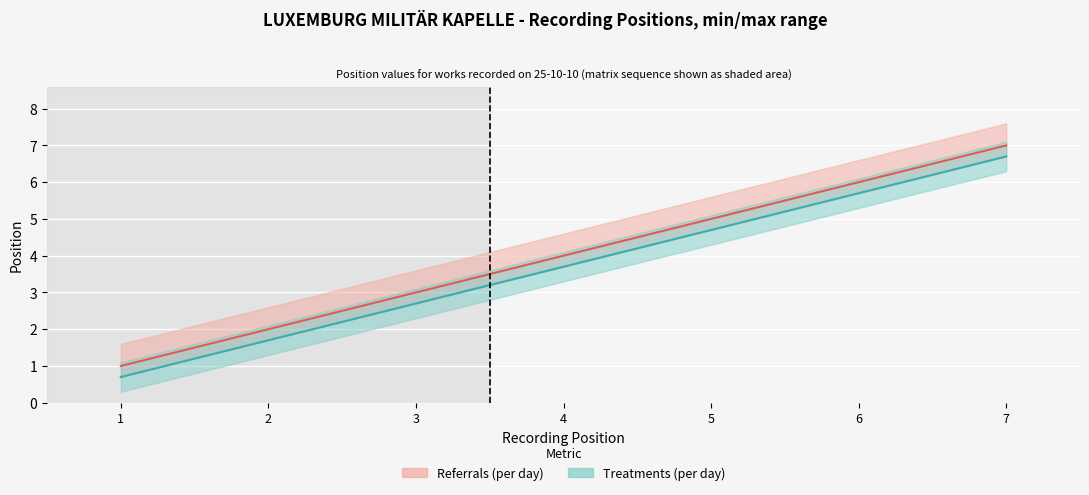

True or false: Referrals (per day) and Treatments (per day) intersect in this chart.

False